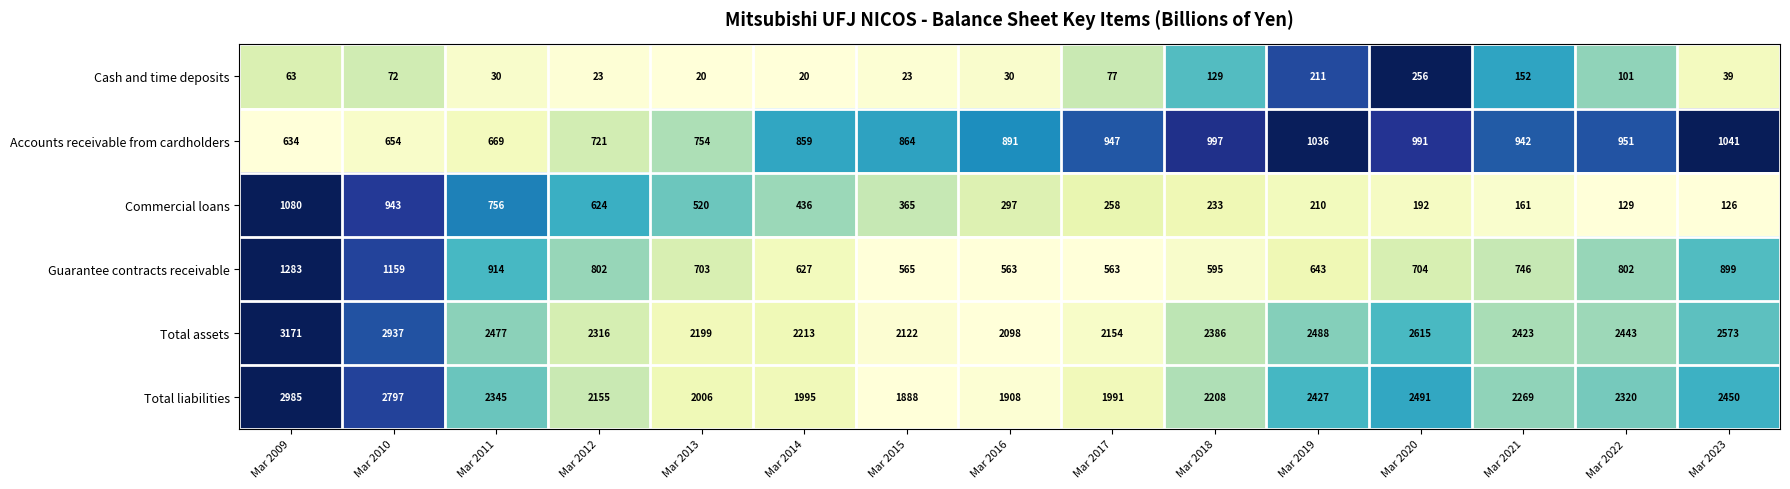

Which series has the largest range (max minus min)?

Total liabilities